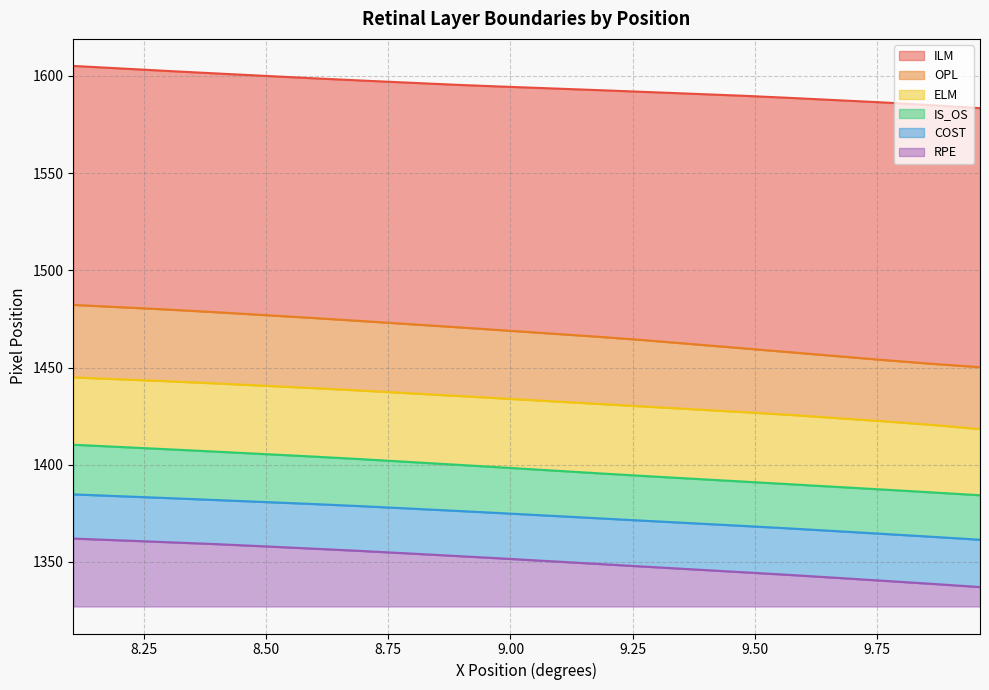

Which category has the highest value in the COST series?

8.1054